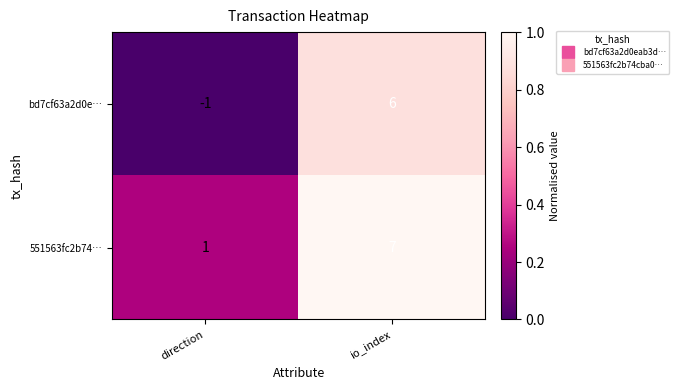

At how many categories does at least one series exceed 0?

2